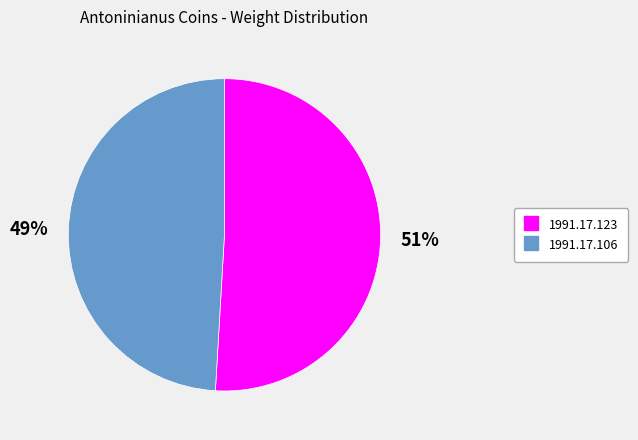

Does 1991.17.123 account for over 50% of the chart?

Yes